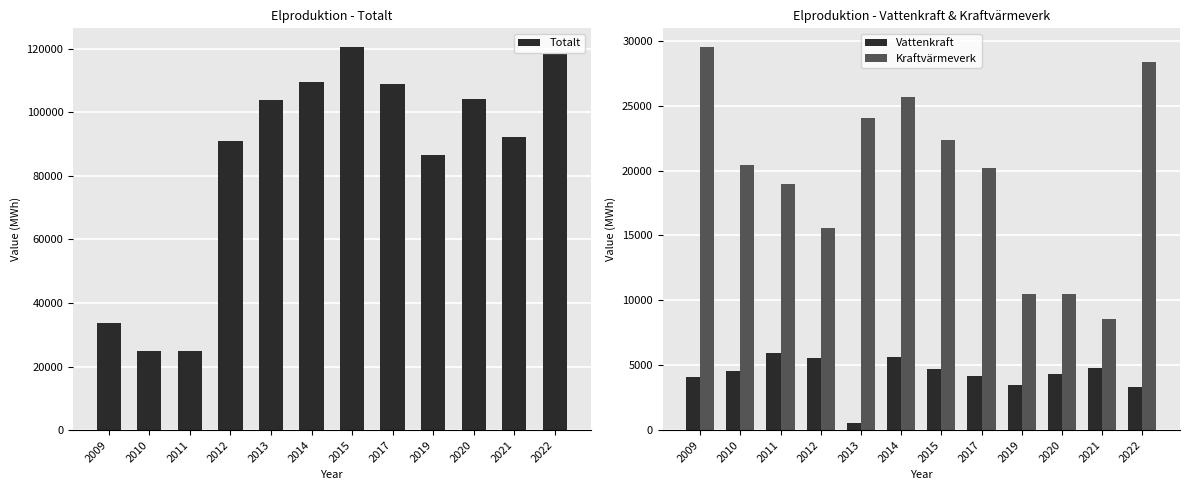

How many distinct data groups are displayed?

3